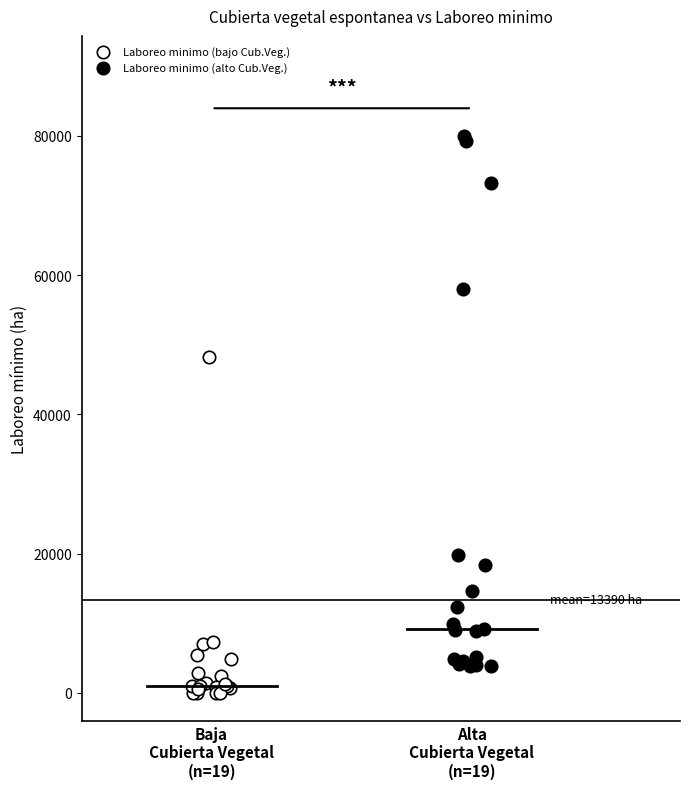

Which series has the largest Y range (max minus min)?

Laboreo minimo (alto Cub.Veg.)